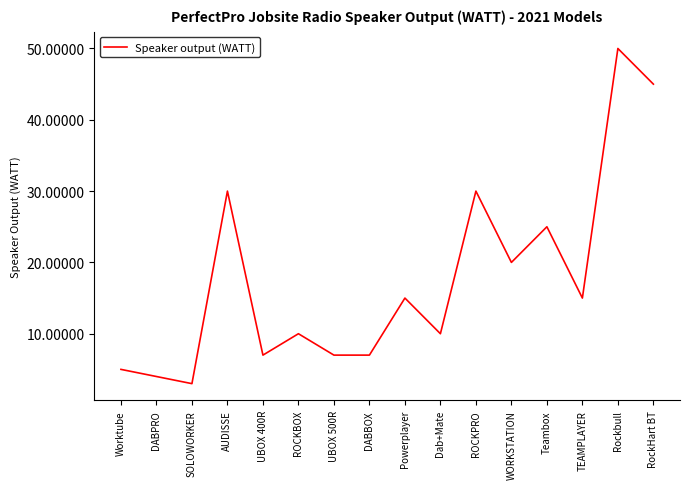

What is the minimum value shown in the chart?

3